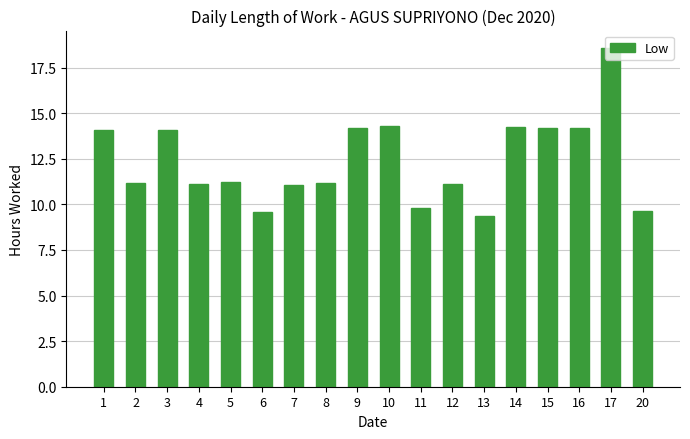

What is the value of the 4th bar from the left?

11.1